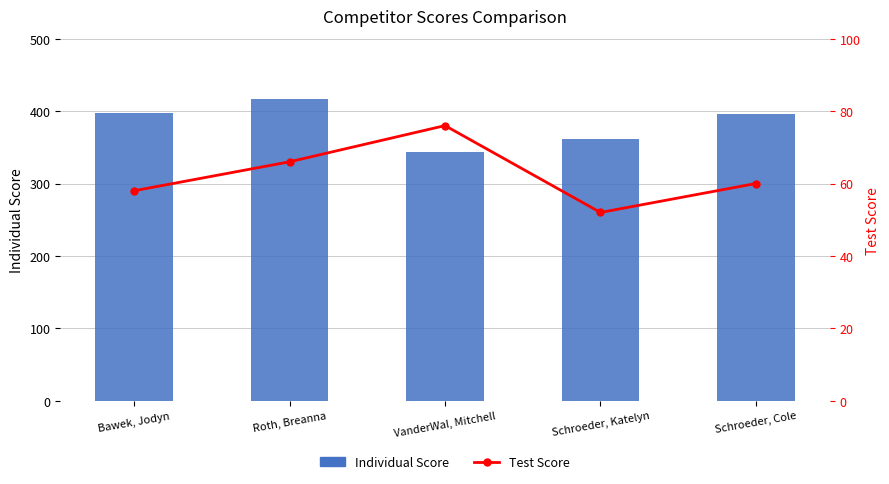

True or false: Test Score has a value of 16 at Schroeder, Cole.

False